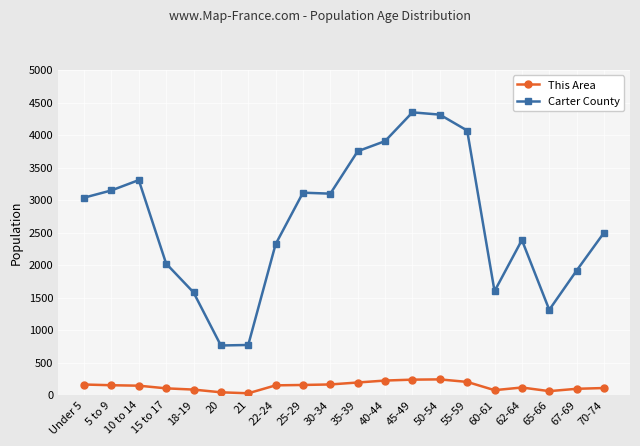

List the series in order of their overall mean, lowest first.

This Area, Carter County